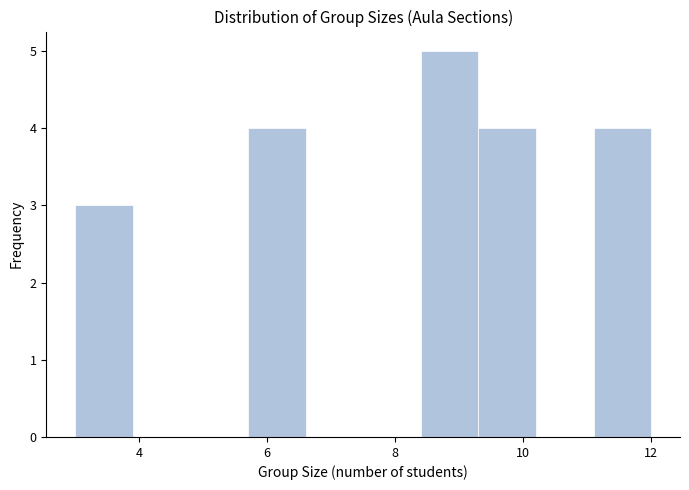

Over which range of the x-axis is the bar tallest?

8.4 to 9.3